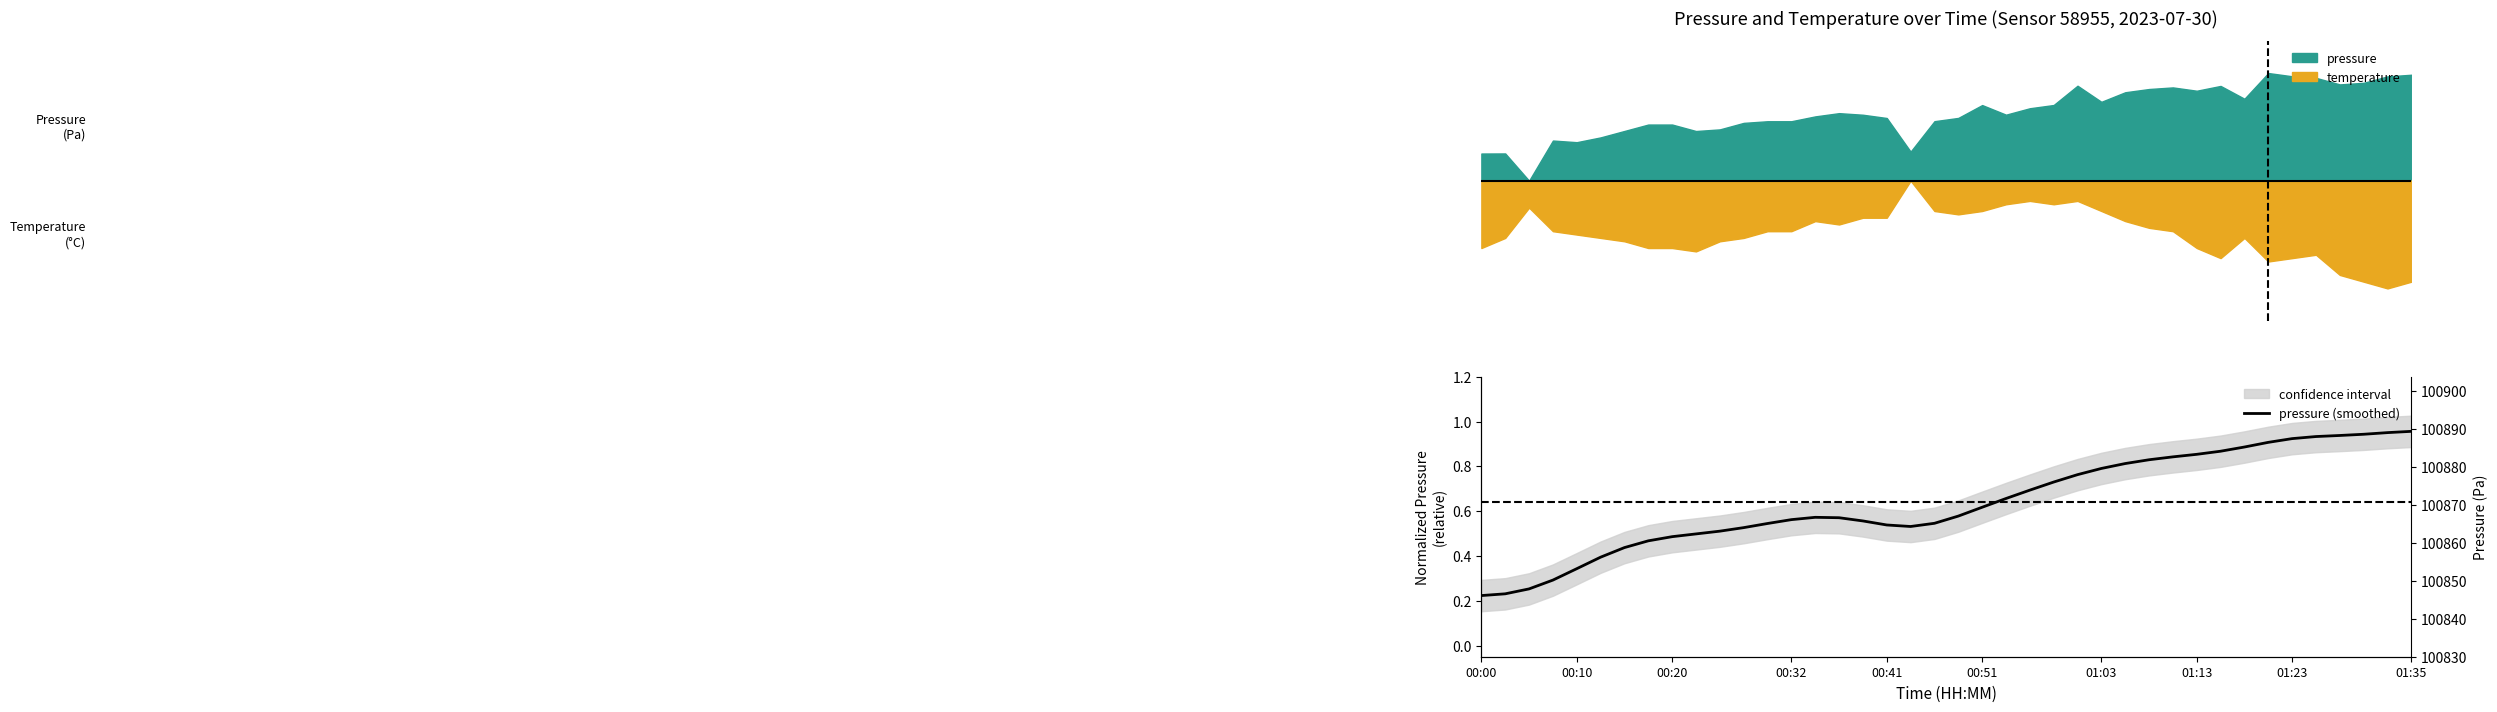

What position from the left is 01:03?

7